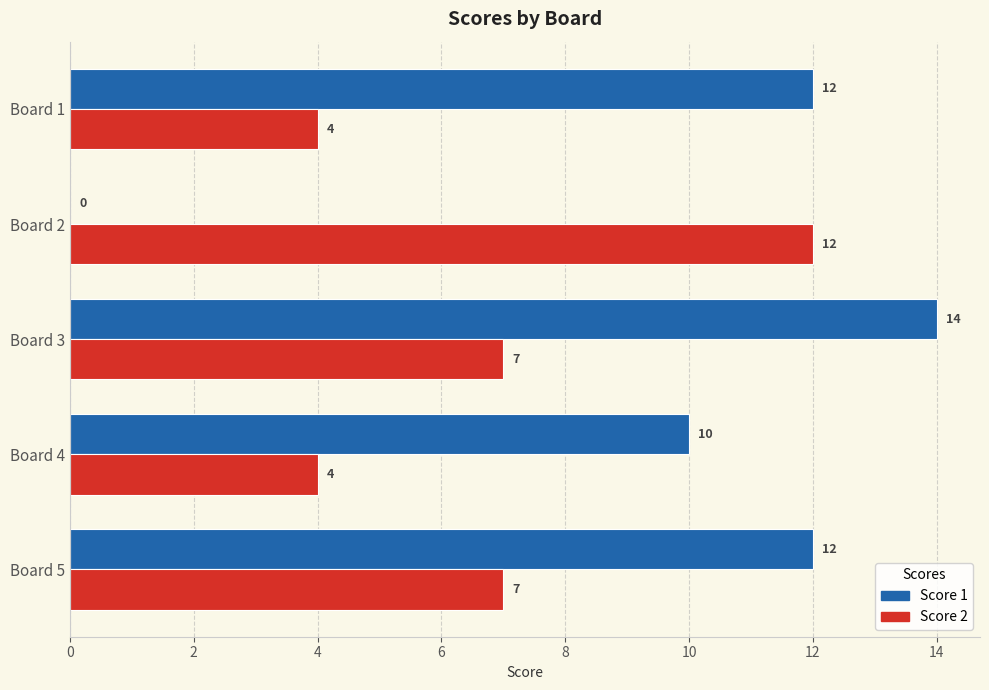

Where is Score 1 nearest to the value 7?

Board 4